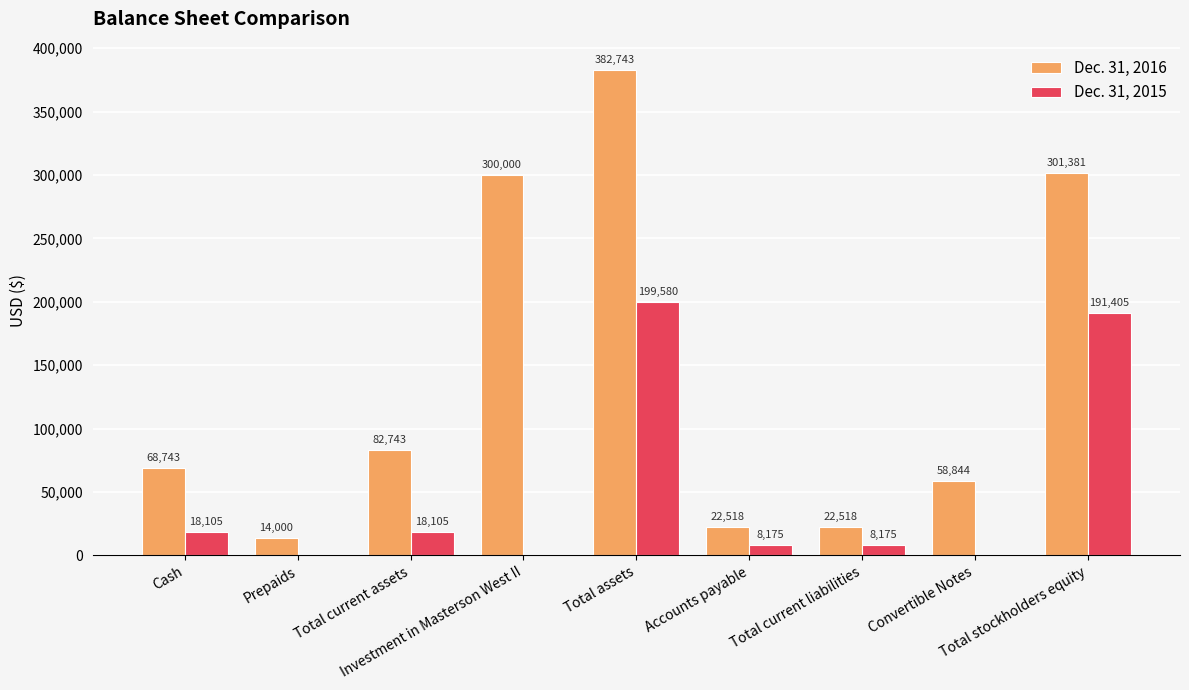

What is the maximum value for Dec. 31, 2016?

382743